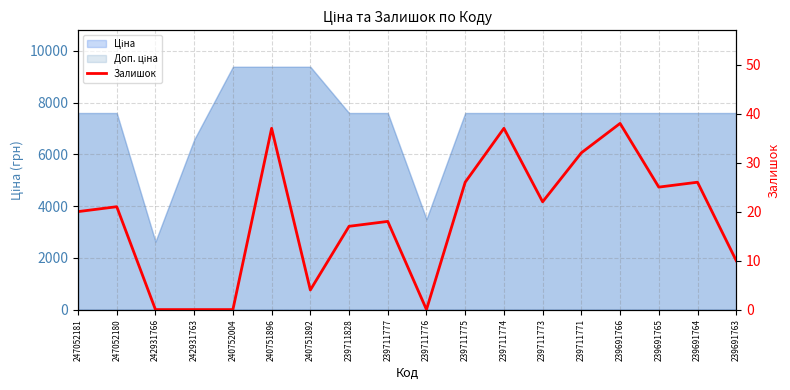

How many values are below 21?

9